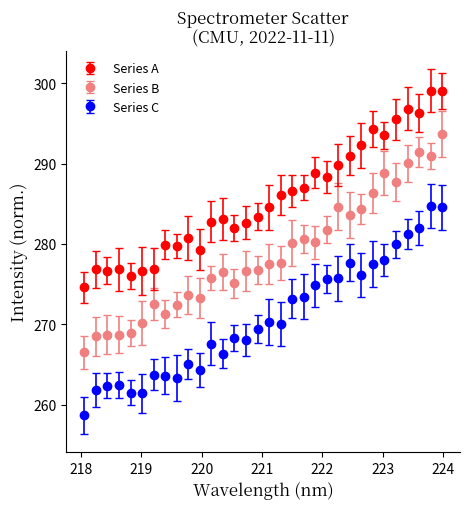

Which series has the largest total across all categories?

Series A